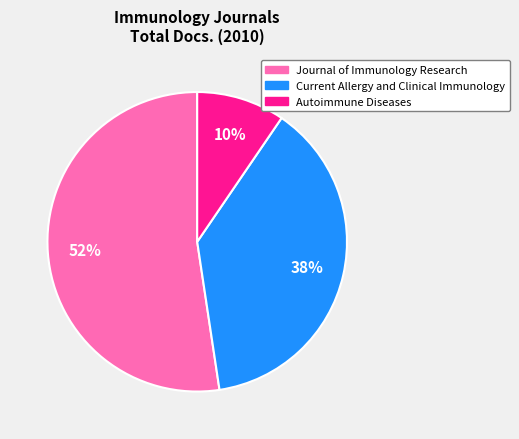

What percentage is the Current Allergy and Clinical Immunology slice, to the nearest percent?

38%